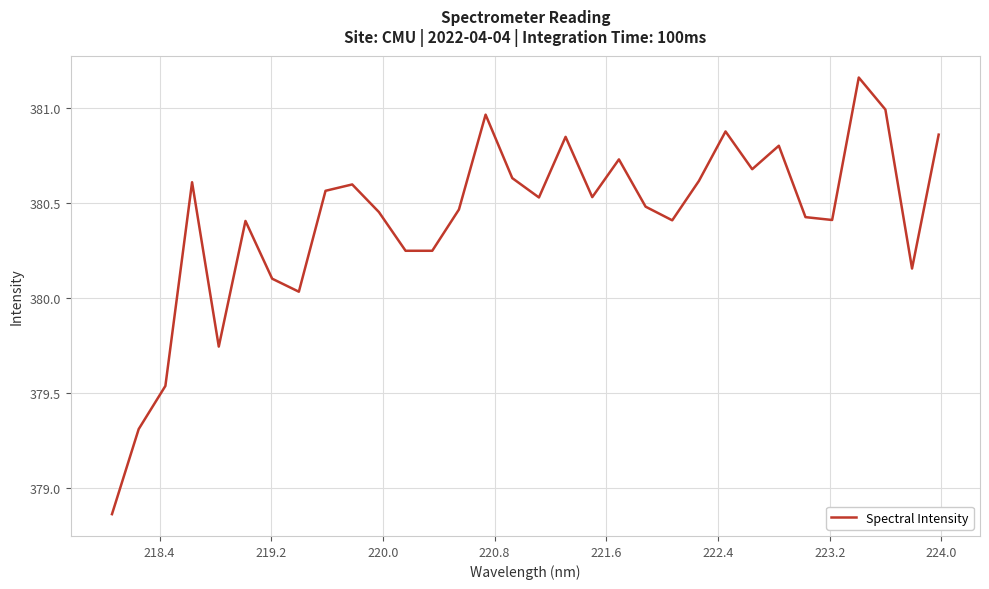

What is the difference between the maximum and minimum values?

2.3